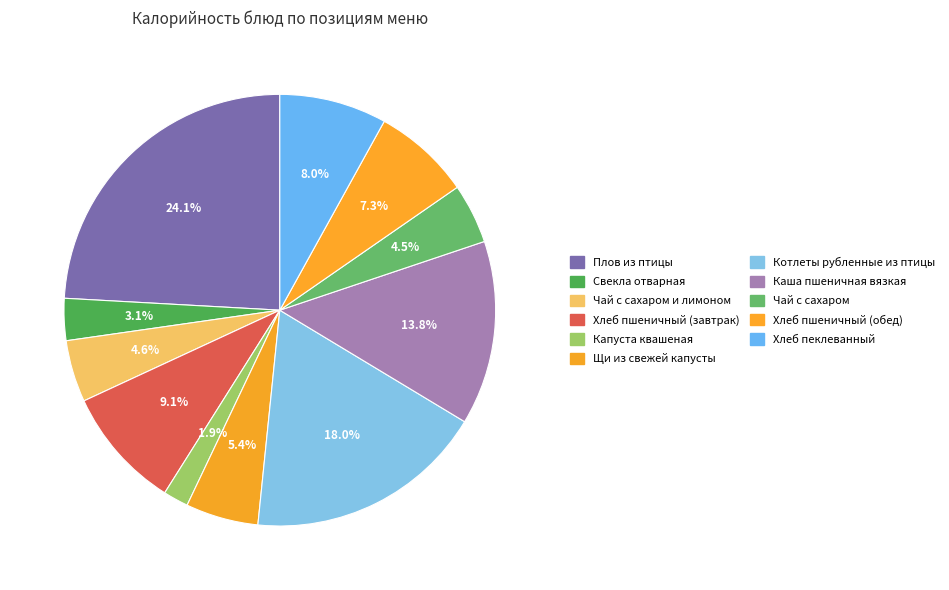

To the nearest percent, what is the average slice percentage?

9%